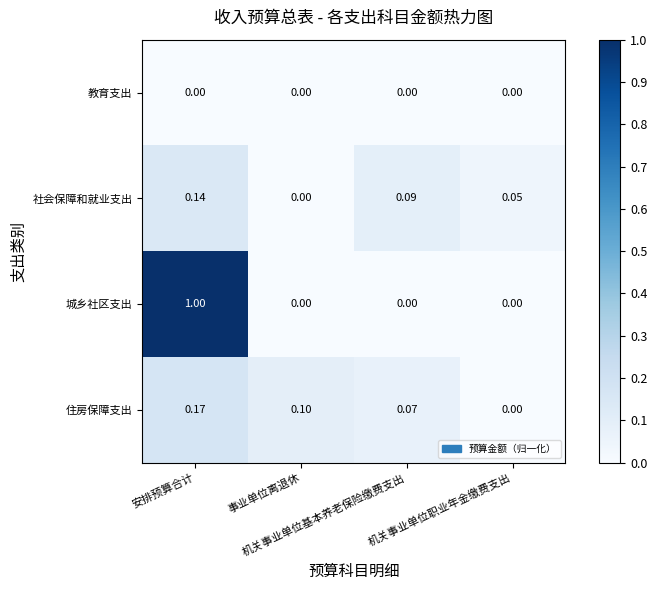

List the series in order of their peak value, lowest first.

教育支出, 社会保障和就业支出, 住房保障支出, 城乡社区支出